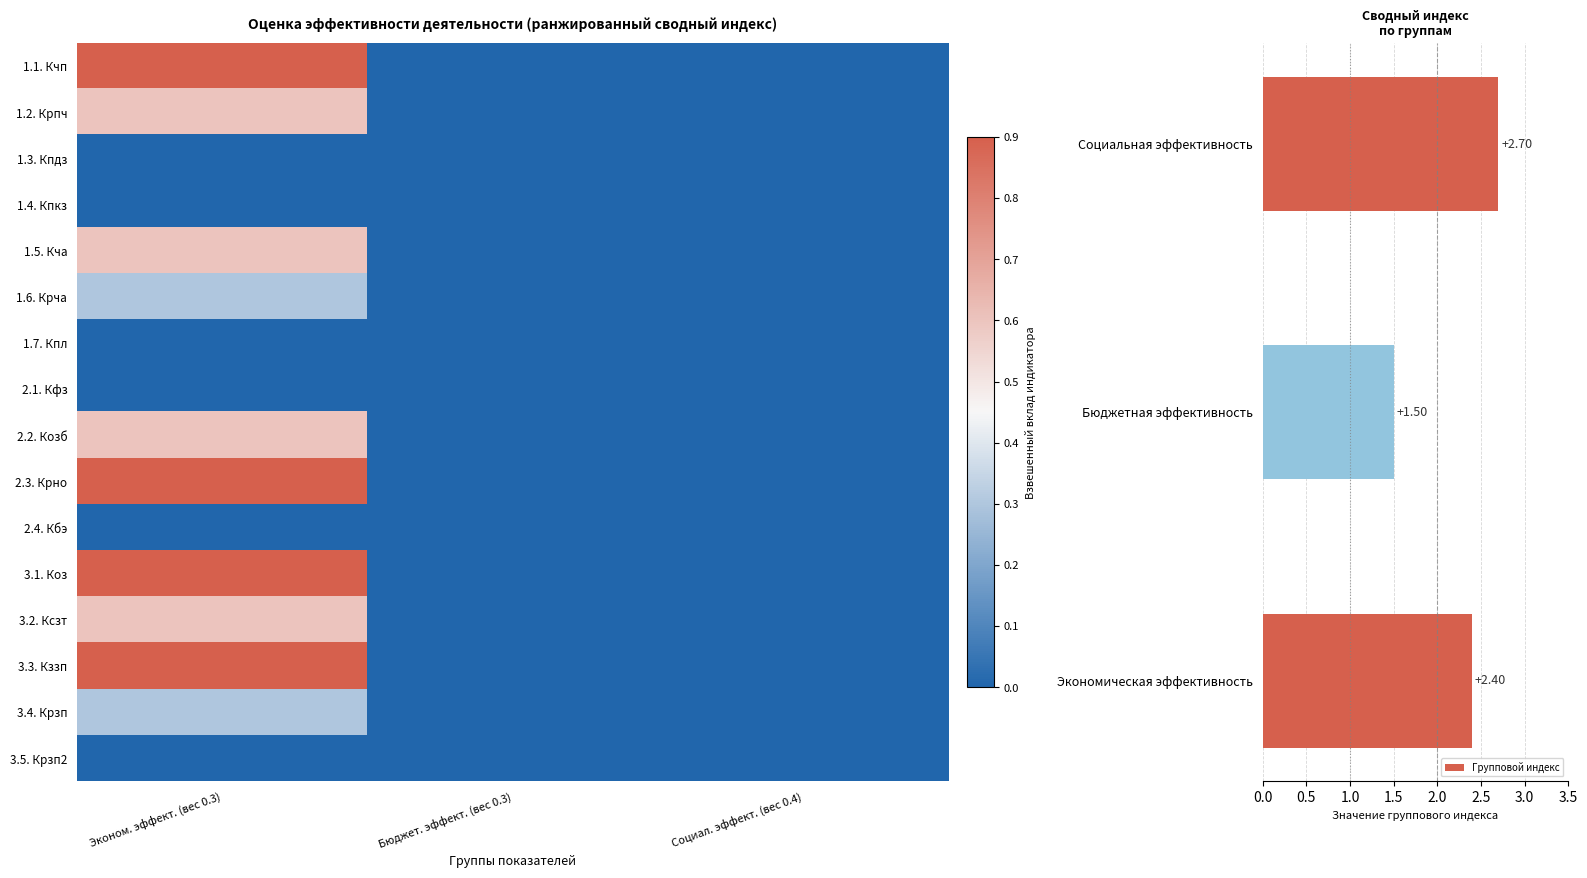

What is the average value of the Групповой индекс series?

2.2